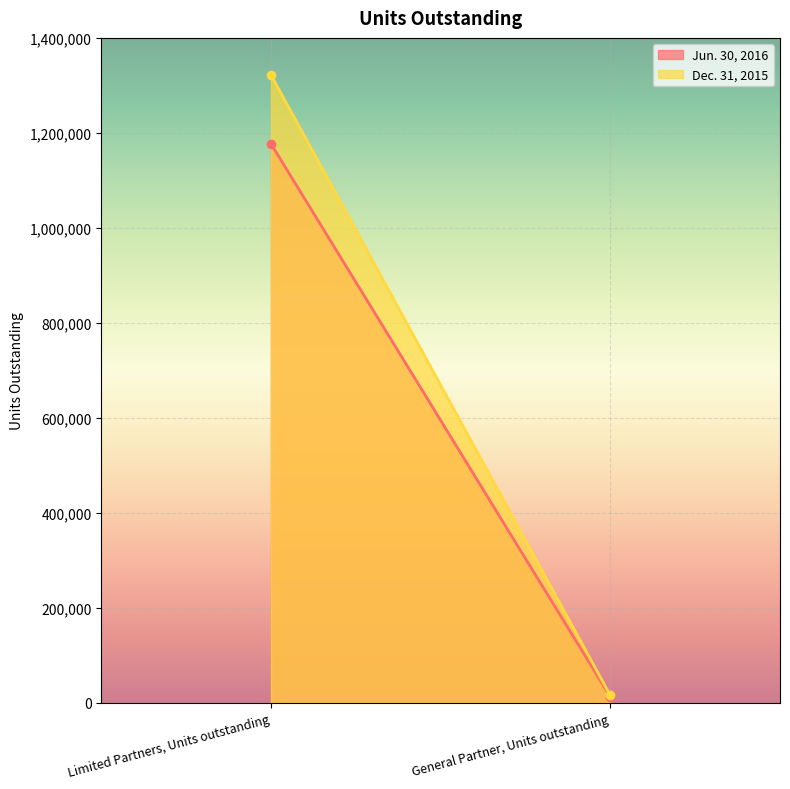

The Dec. 31, 2015 series shows 2289134.0 at Limited Partners, Units outstanding. True or false?

False